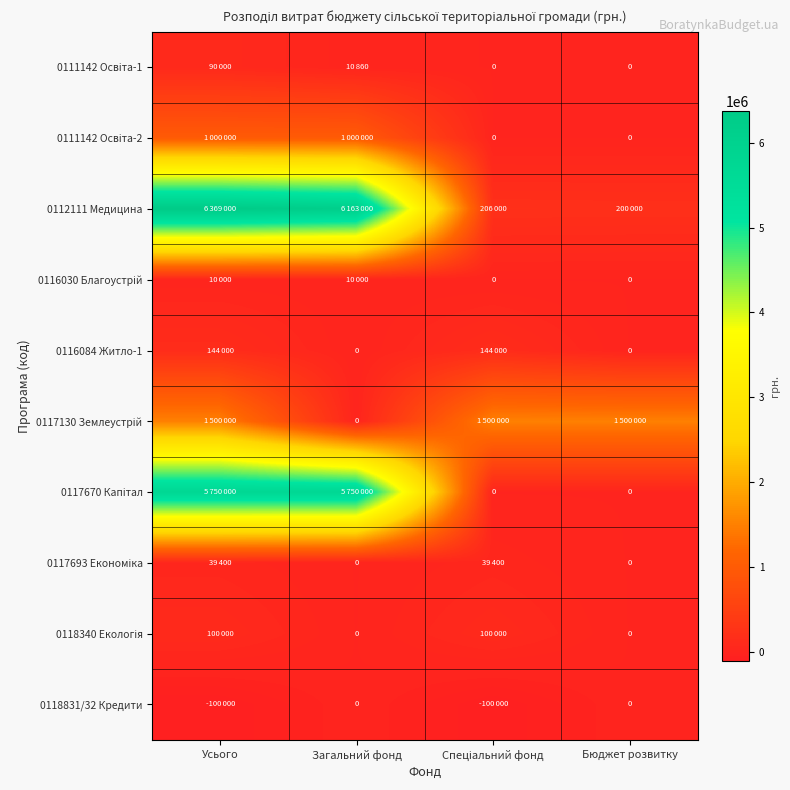

Which category has the highest value in the 0116084 Житло-1 series?

Усього